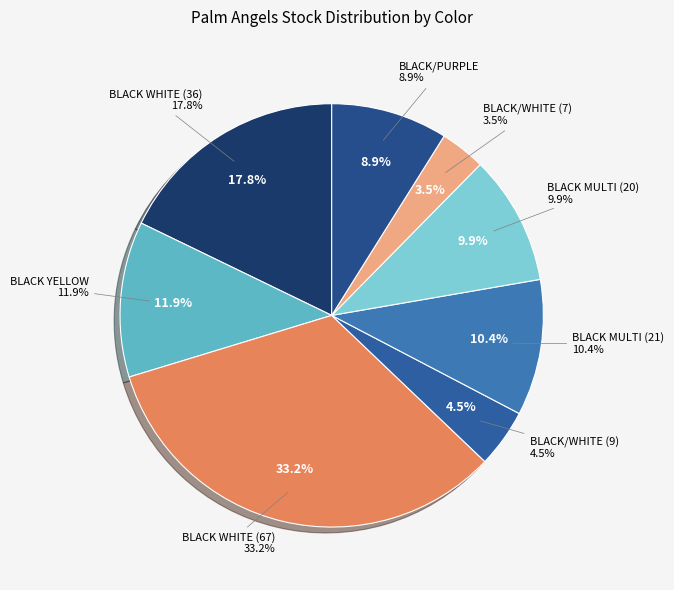

Which category has the smallest portion of the pie?

BLACK/WHITE (7)